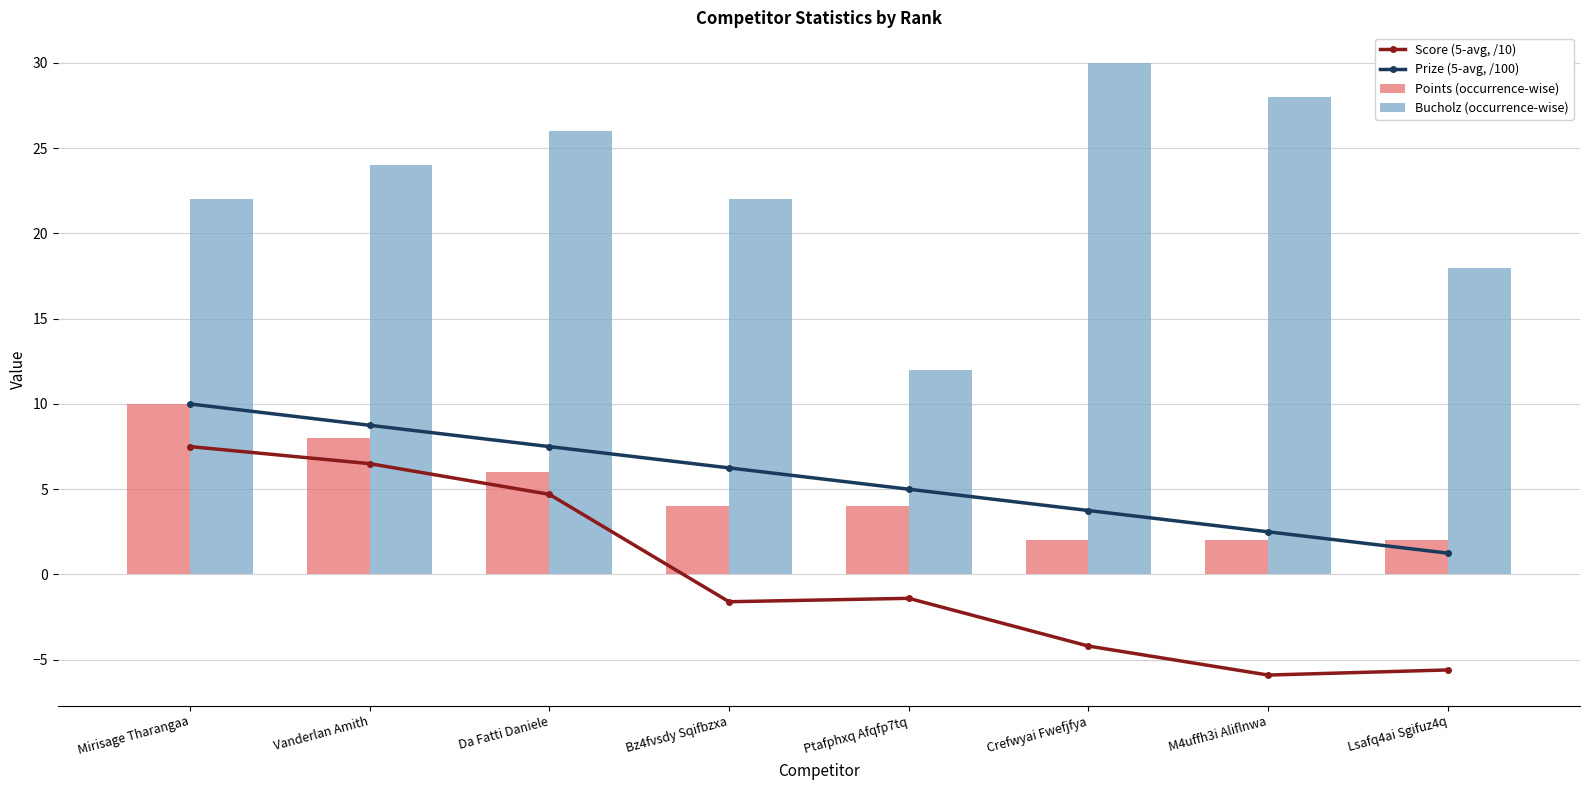

How many data points in Points (occurrence-wise) are less than 4?

3